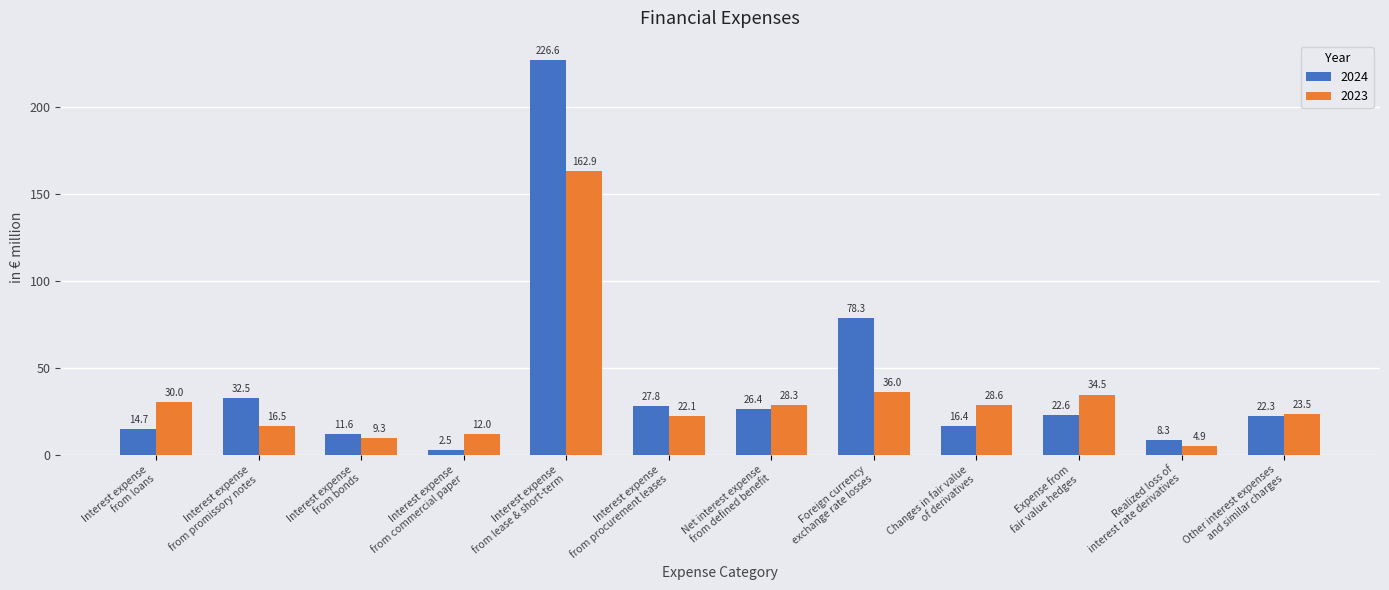

Rank the series by their maximum value, from highest to lowest.

2024, 2023